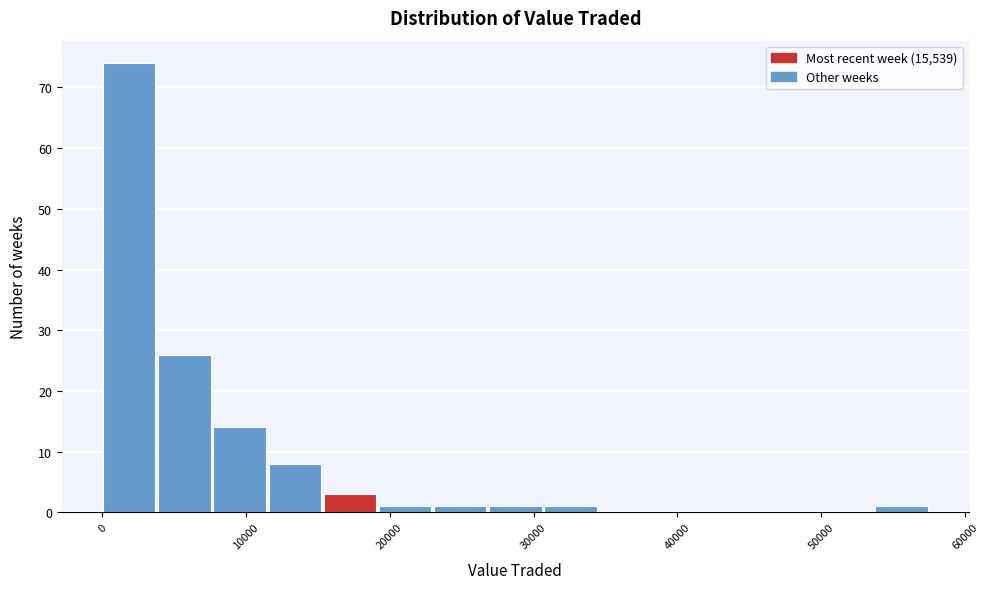

Read against the x-axis, roughly where is the centre of the tallest bar?

2000